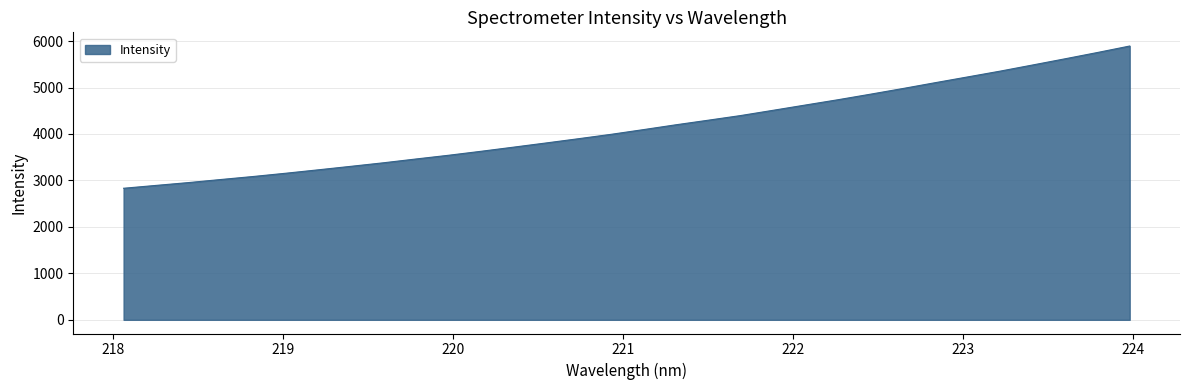

What is the average value?

4156.7